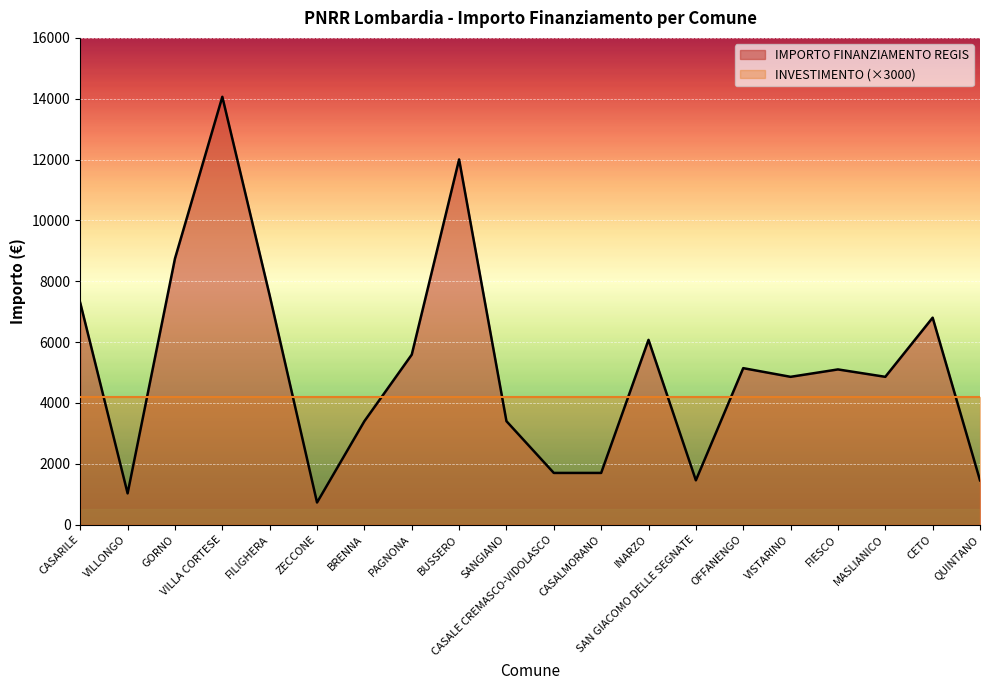

Does the chart display data point markers on the line(s)?

No